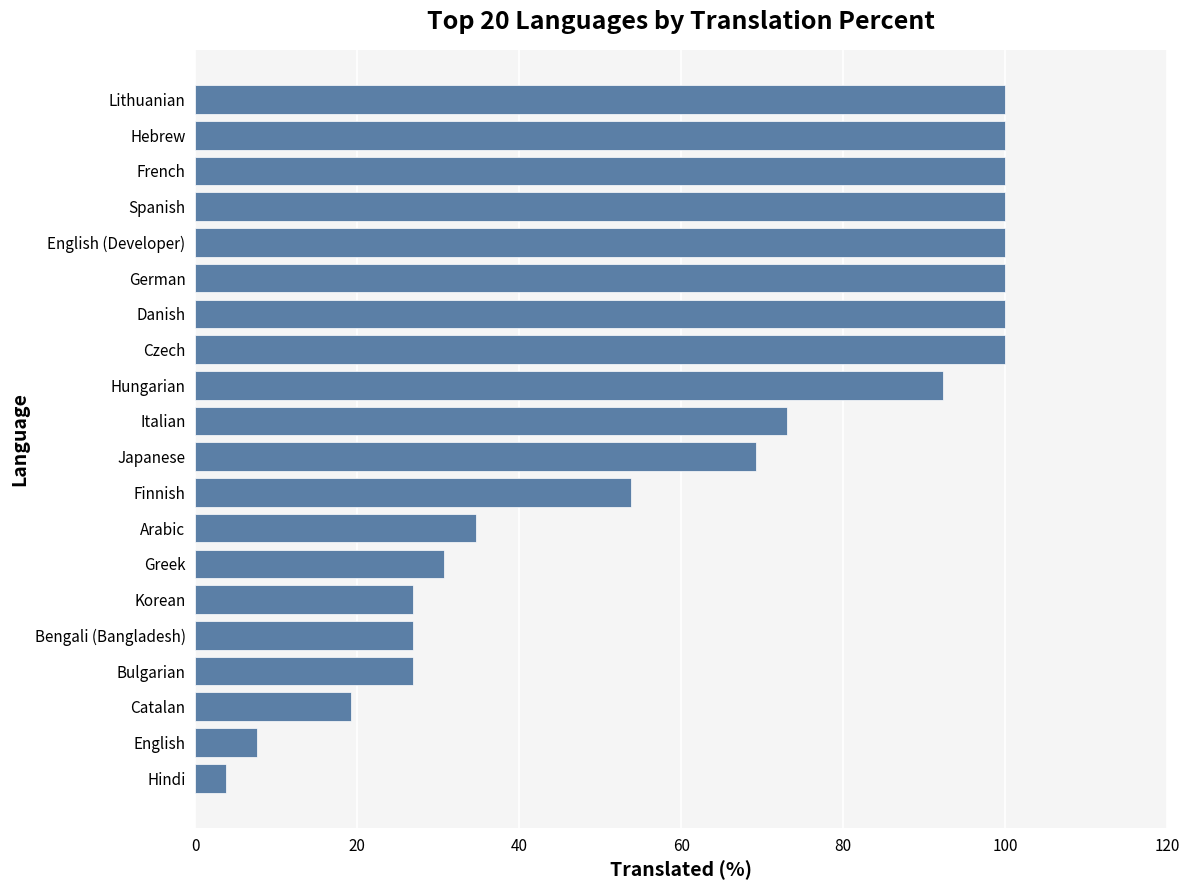

What is the average value?

63.2